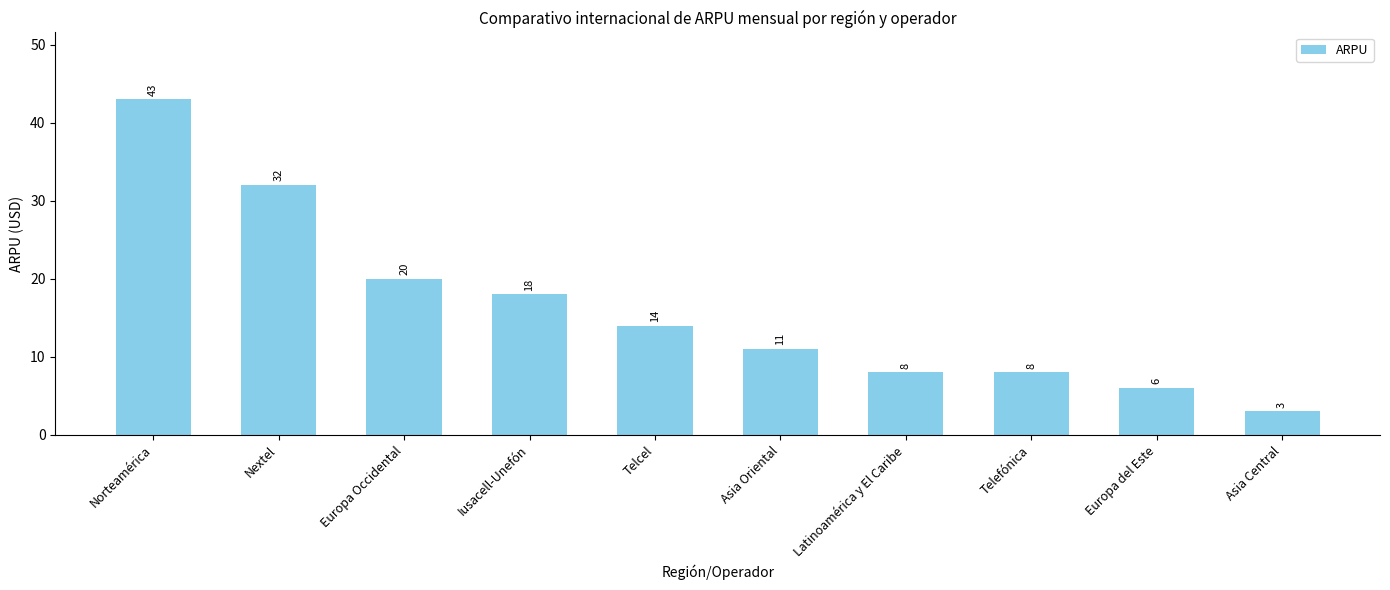

Is it true that the value at Telcel is 9?

False